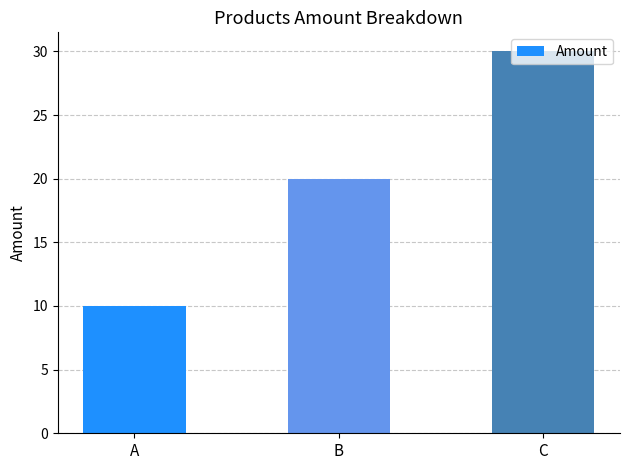

How many values are below 20?

1